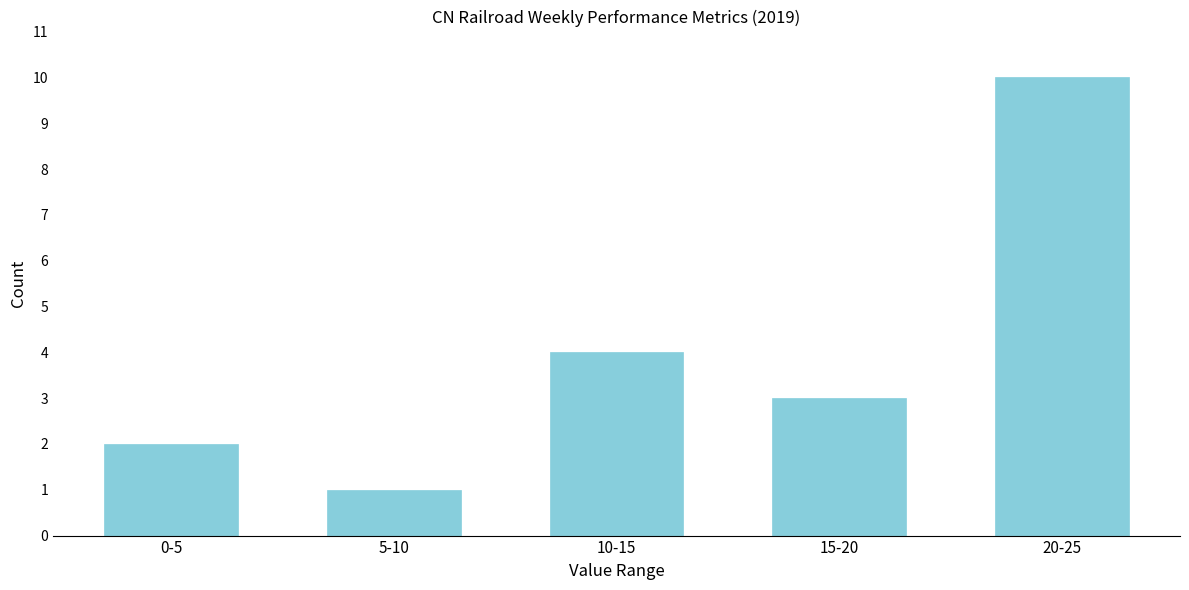

Reading left to right, what are all the values shown in this chart?

2	1	4	3	10